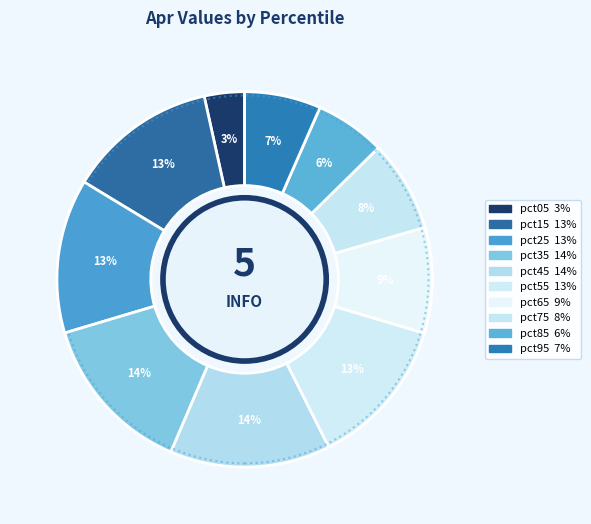

How much of the chart is everything except pct45?

86.2%